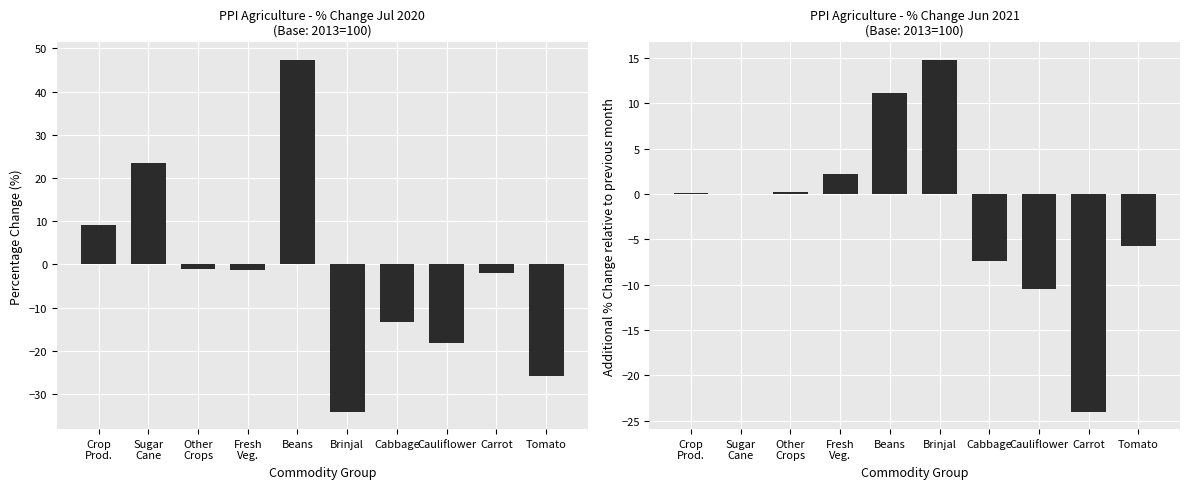

Which has a higher value, Crop
Prod. or Cauliflower?

Crop
Prod.